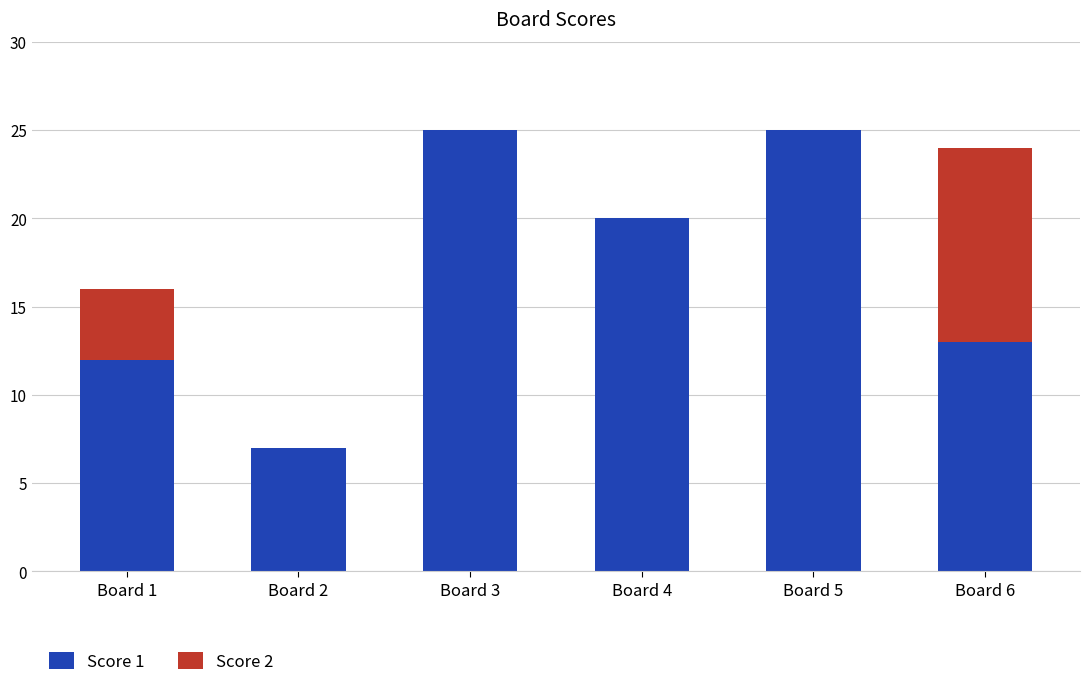

Is it true that Score 1 equals 25 at Board 3?

True